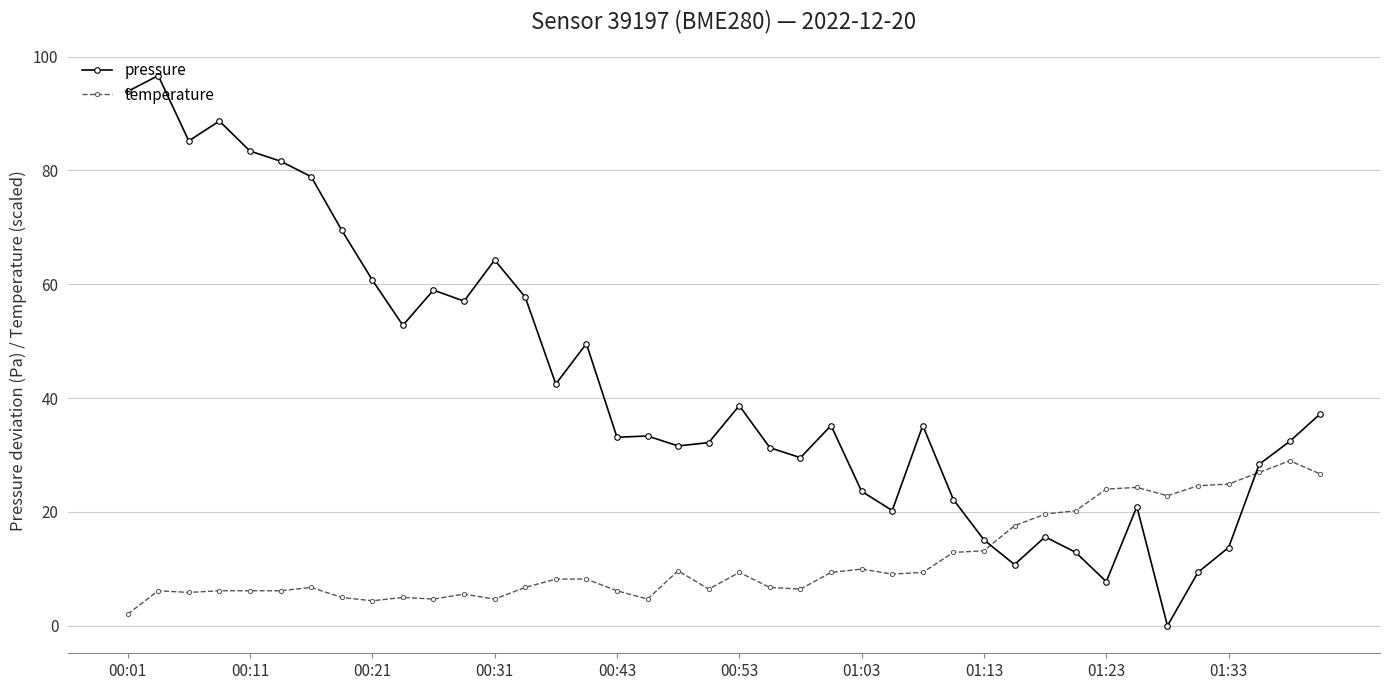

What is the sum of all pressure values?

1691.7